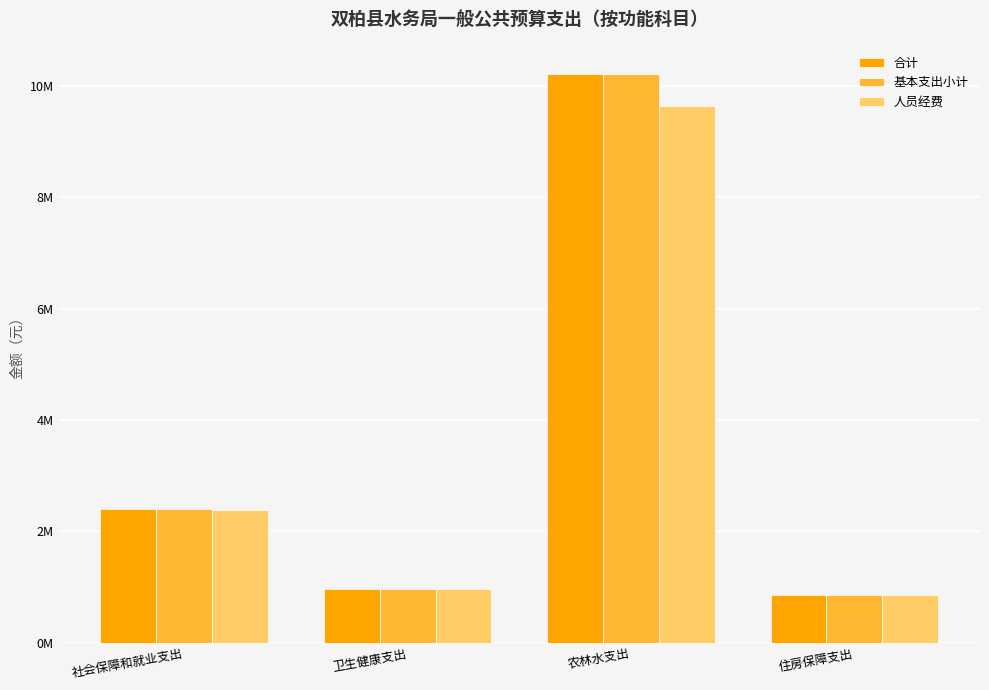

Which category has the lowest value across all series?

住房保障支出